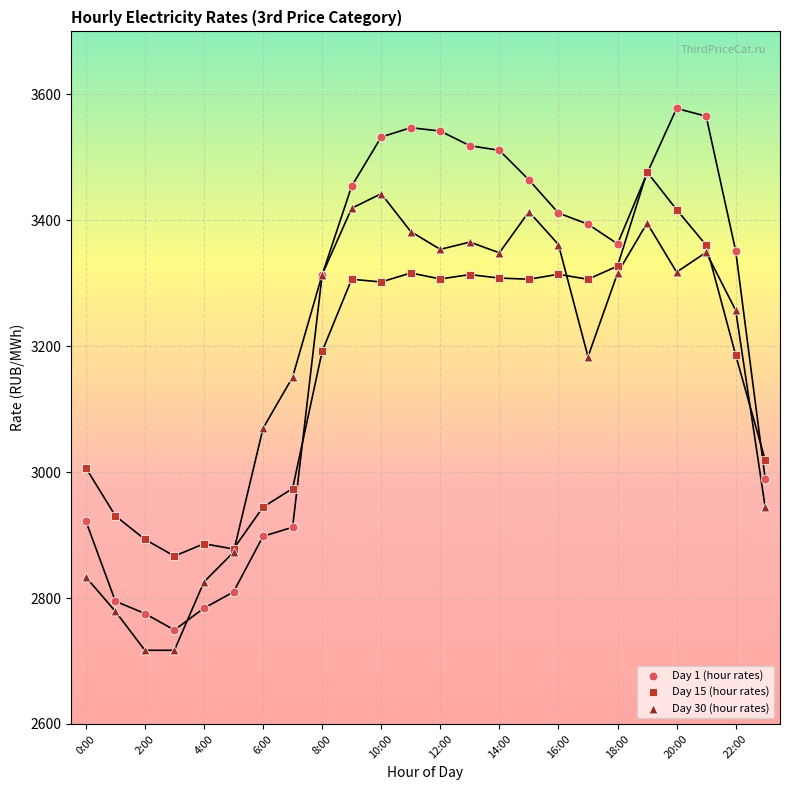

What are all the series names shown in the legend?

Day 1 (hour rates), Day 15 (hour rates), Day 30 (hour rates)